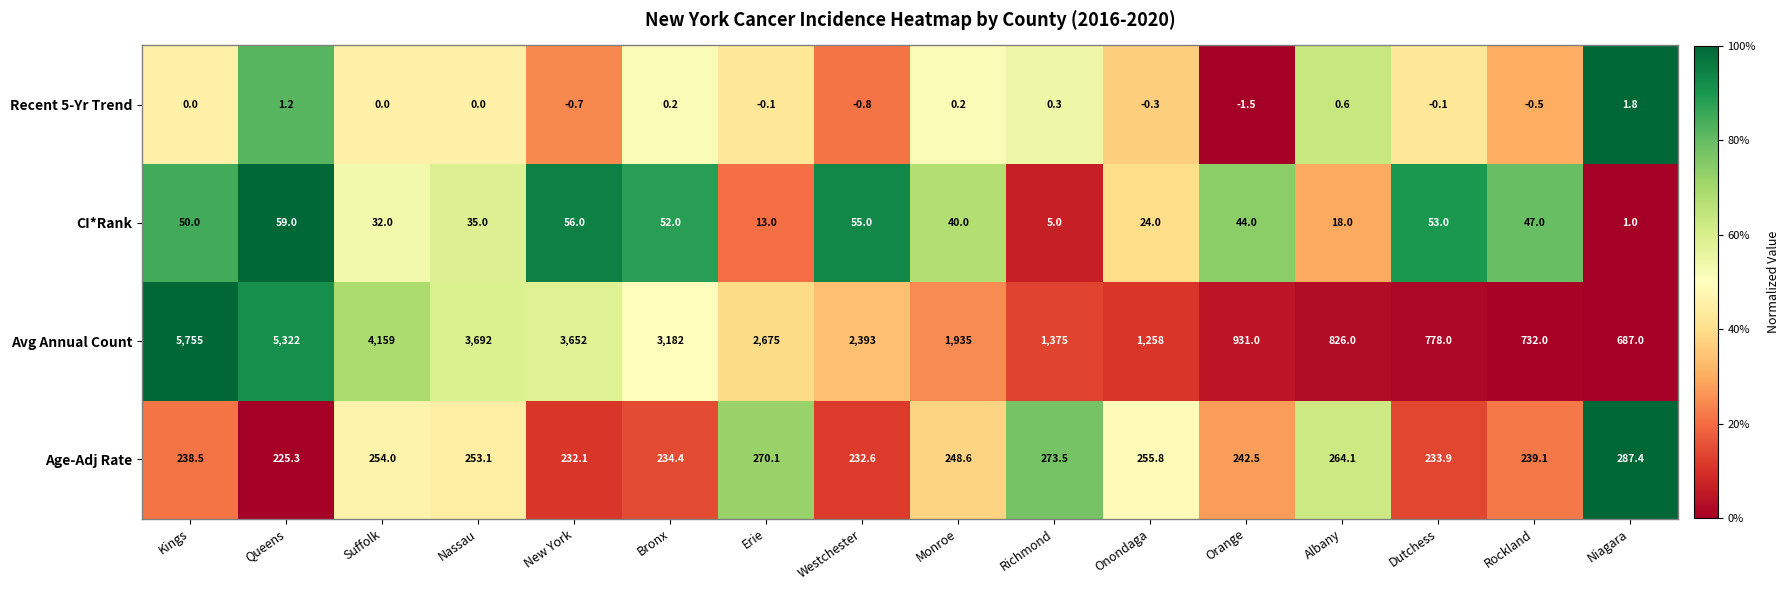

At Niagara, list the series in order from largest to smallest.

Avg Annual Count, Age-Adj Rate, Recent 5-Yr Trend, CI*Rank